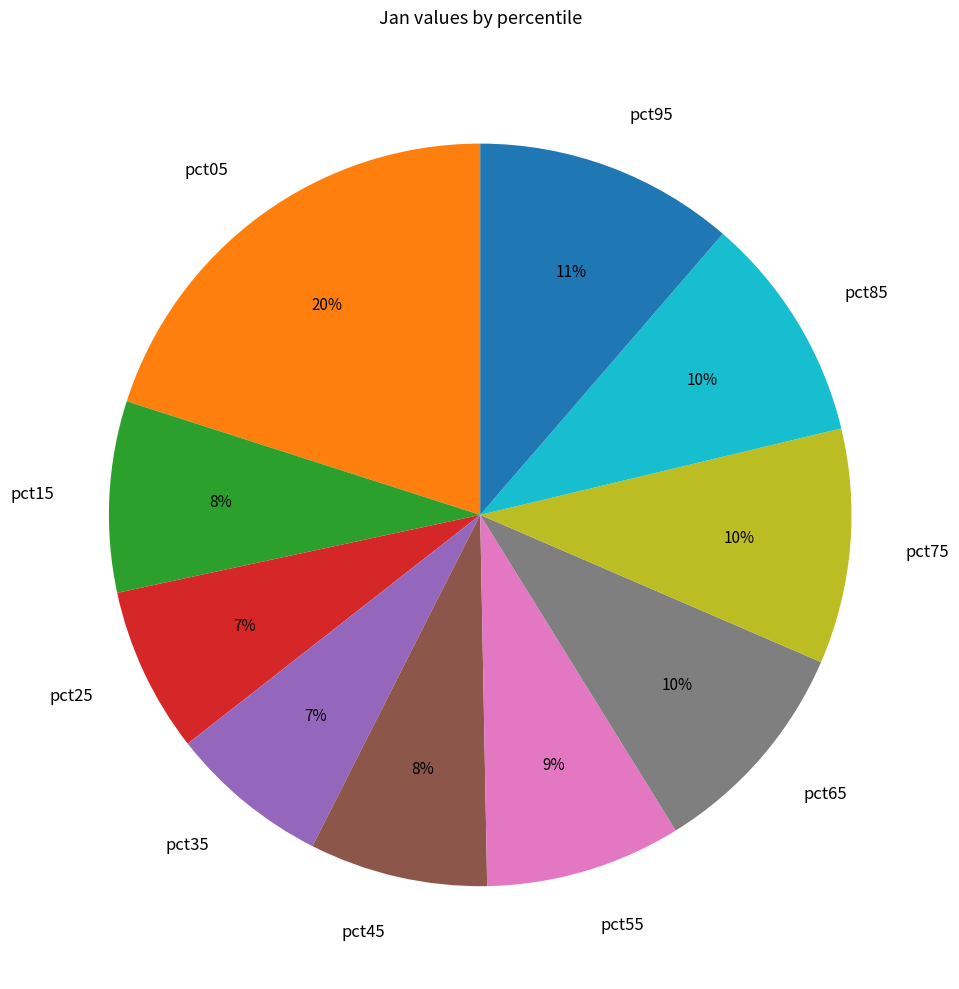

What is the largest slice in the pie chart?

pct05